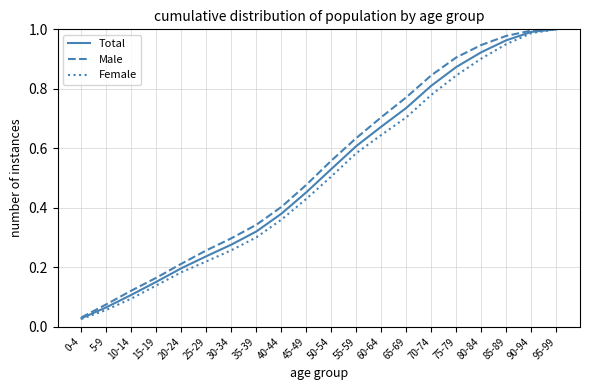

Between 30-34 and 35-39, which series saw the biggest shift?

Male